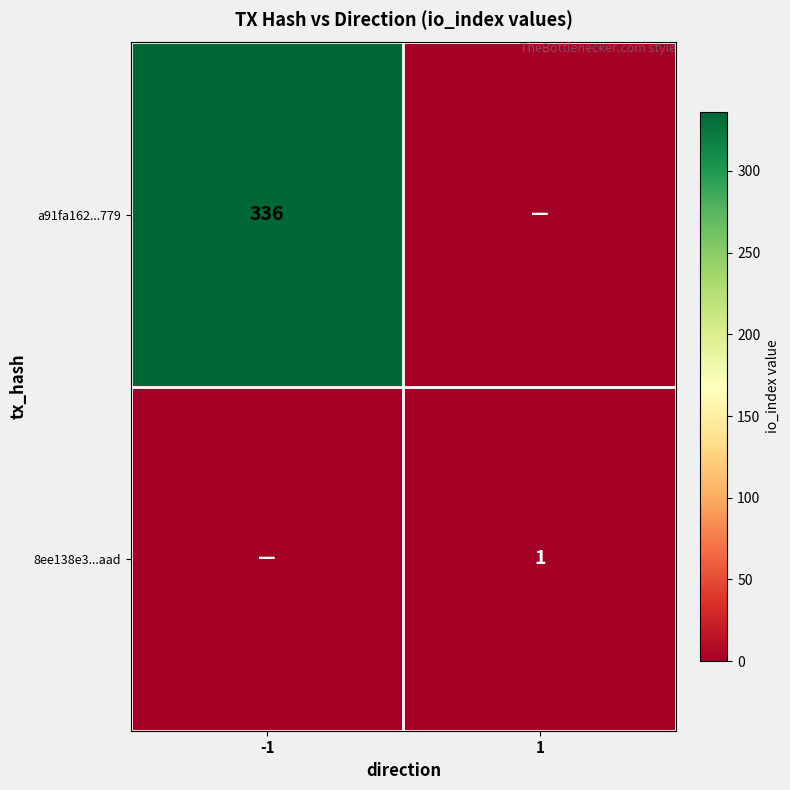

Is it true that a91fa162...779 equals 160 at -1?

False